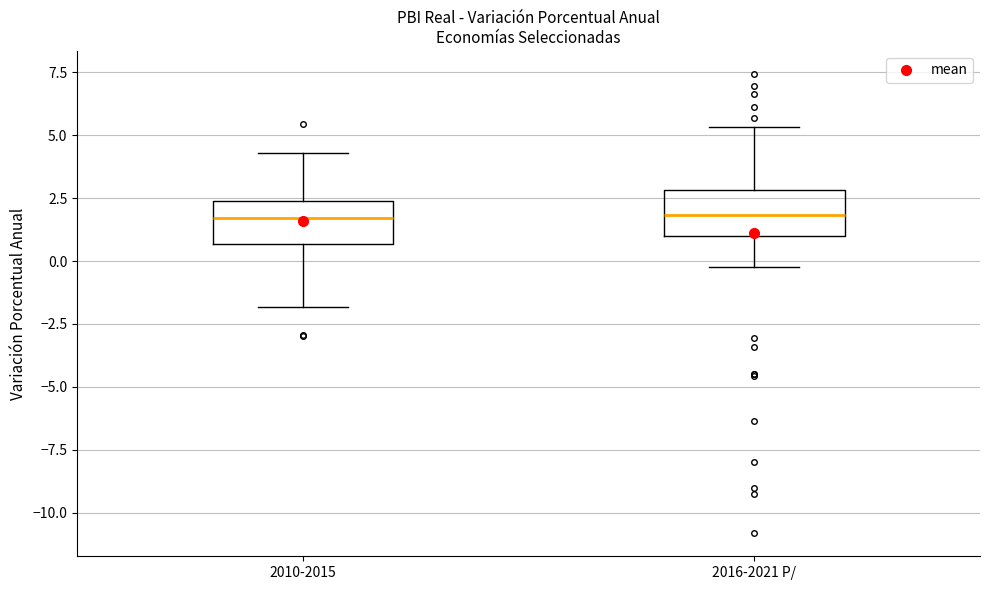

Reading left to right, read every box against the y-axis: the position of its median line, the range the box covers, and the ends of its whiskers. The values are not printed on the chart, so give them approximately, as read against the axis.

2010-2015: median 1.5, box 0.5 to 2.5, whiskers -2.0 to 4.5
2016-2021 P/: median 2.0, box 1.0 to 3.0, whiskers 0.0 to 5.5